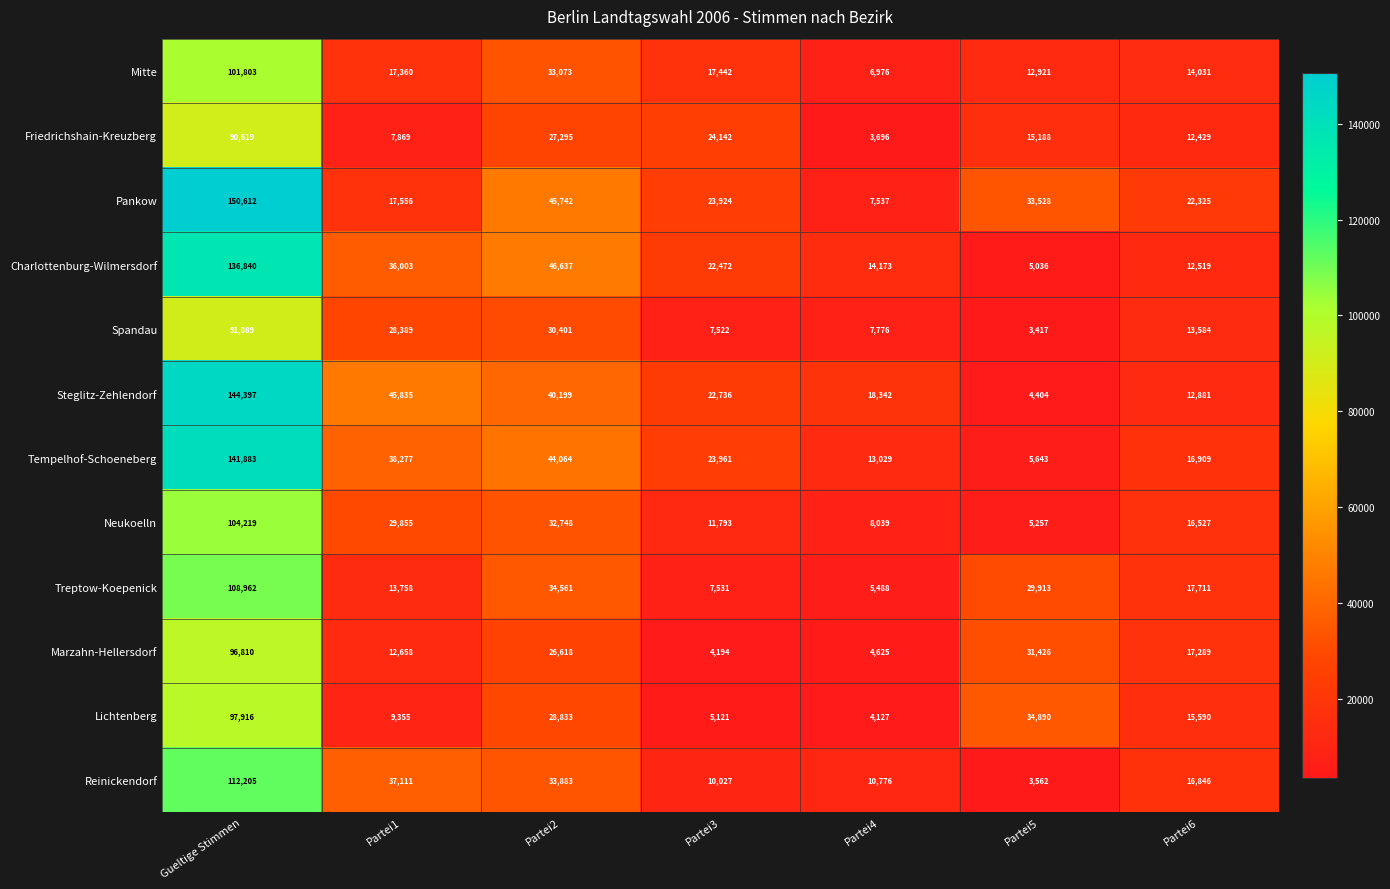

Which series has the widest spread of values?

Pankow